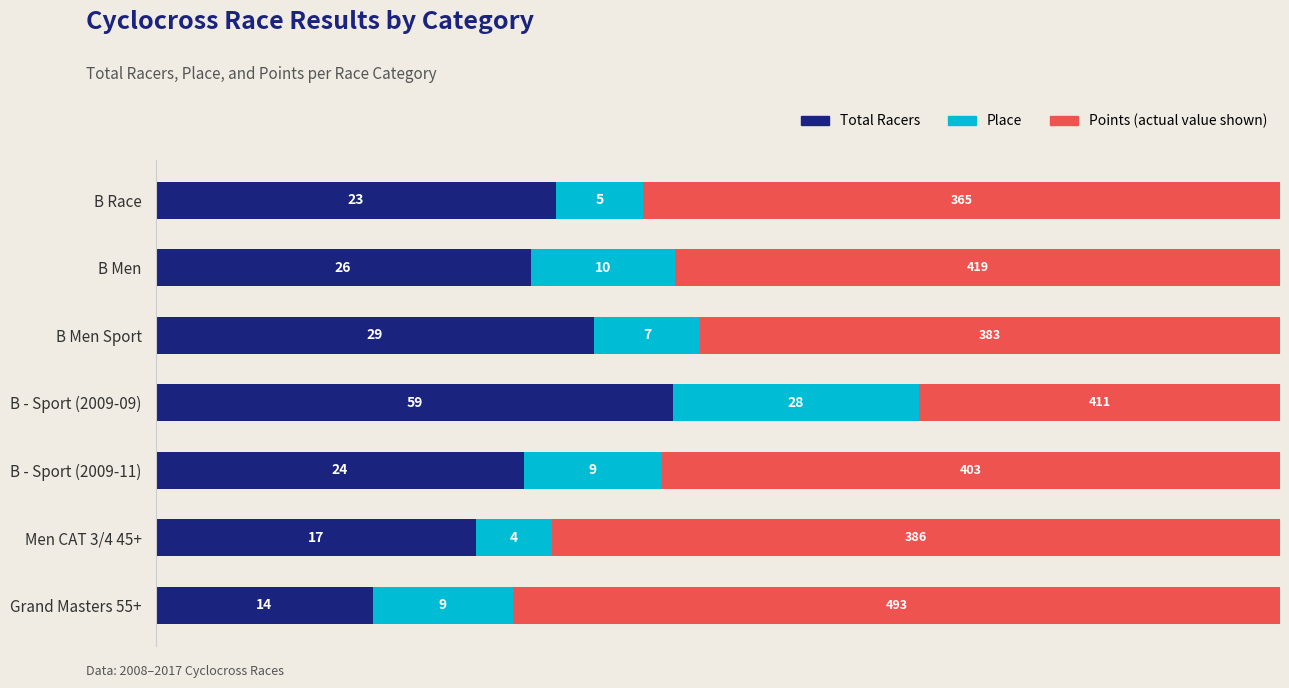

Are the bars horizontal?

Yes